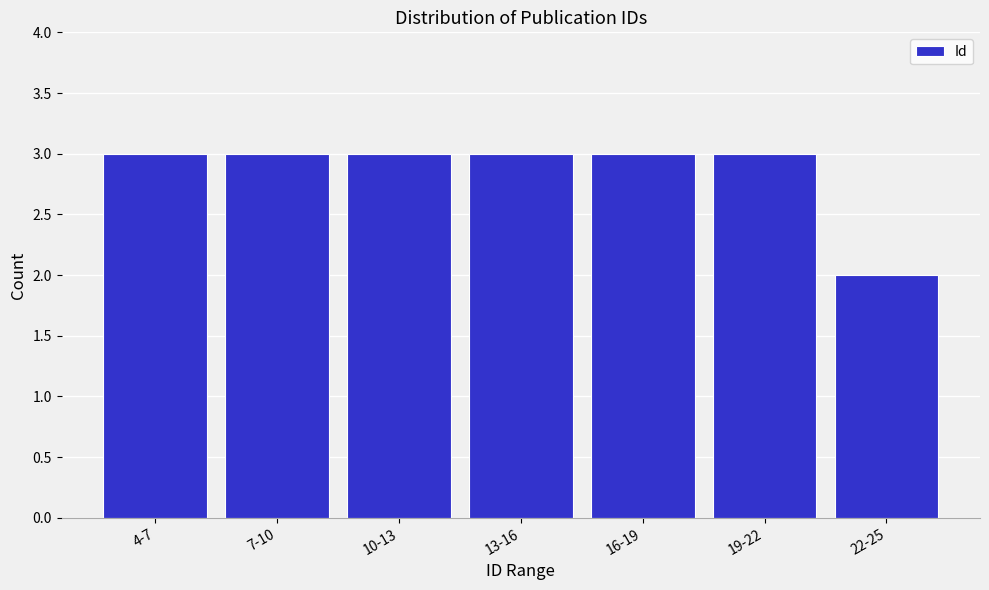

Reading left to right, extract all data points from this chart.

4-7=3	7-10=3	10-13=3	13-16=3	16-19=3	19-22=3	22-25=2